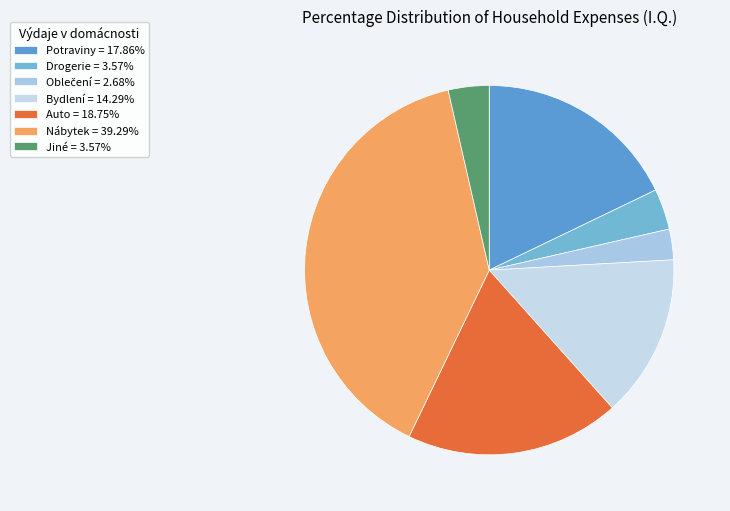

How many segments does this pie chart have?

7